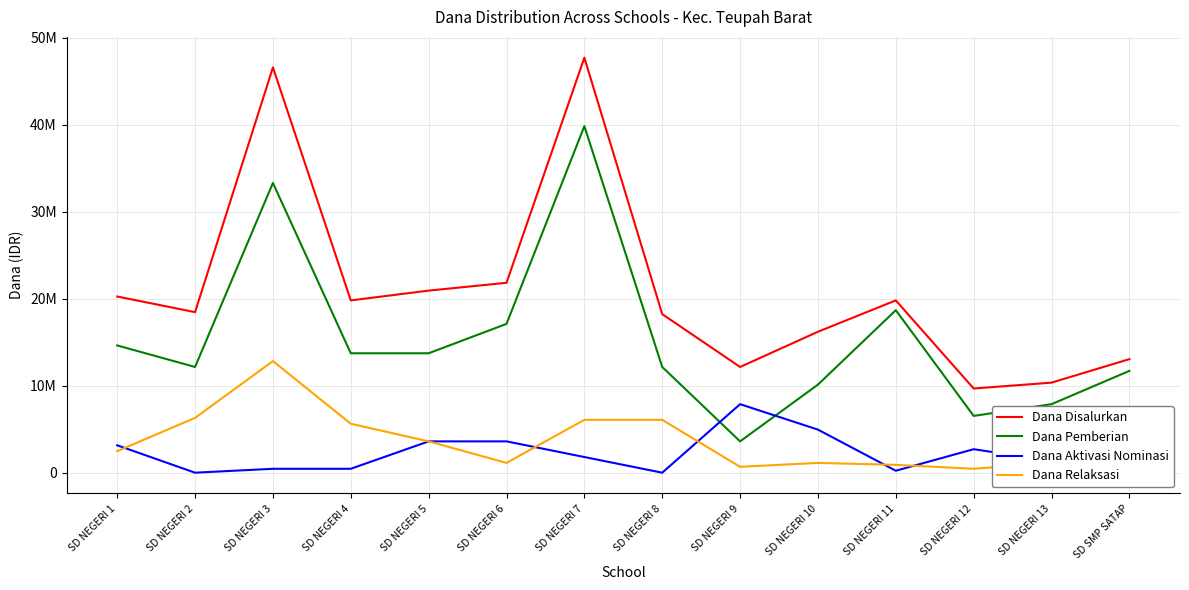

Reading left to right, list all the values displayed in this chart.

Dana Disalurkan: 20250000	18450000	46575000	19800000	20925000	21825000	47700000	18225000	12150000	16200000	19800000	9675000	10350000	13050000
Dana Pemberian: 14625000	12150000	33300000	13725000	13725000	17100000	39825000	12150000	3600000	10125000	18675000	6525000	7875000	11700000
Dana Aktivasi Nominasi: 3150000	0	450000	450000	3600000	3600000	1800000	0	7875000	4950000	225000	2700000	1350000	0
Dana Relaksasi: 2475000	6300000	12825000	5625000	3600000	1125000	6075000	6075000	675000	1125000	900000	450000	1125000	1350000